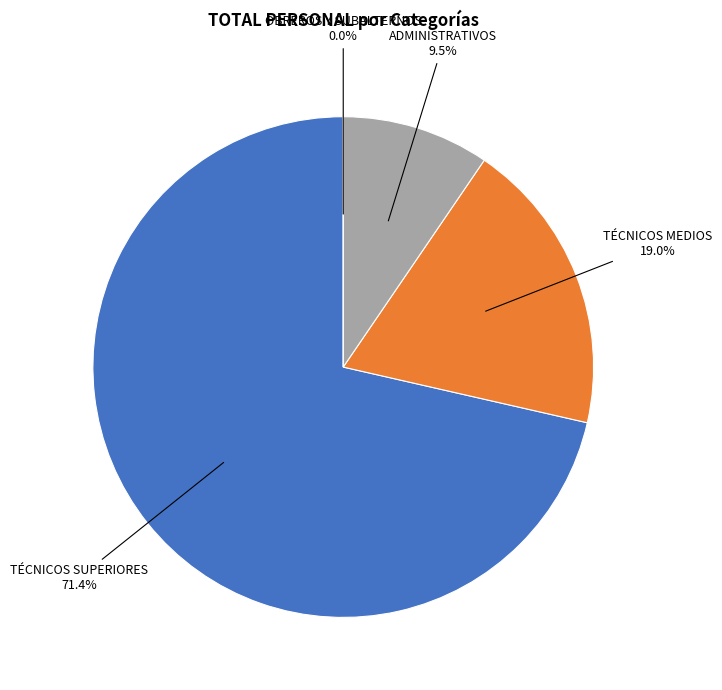

How many segments does this pie chart have?

4